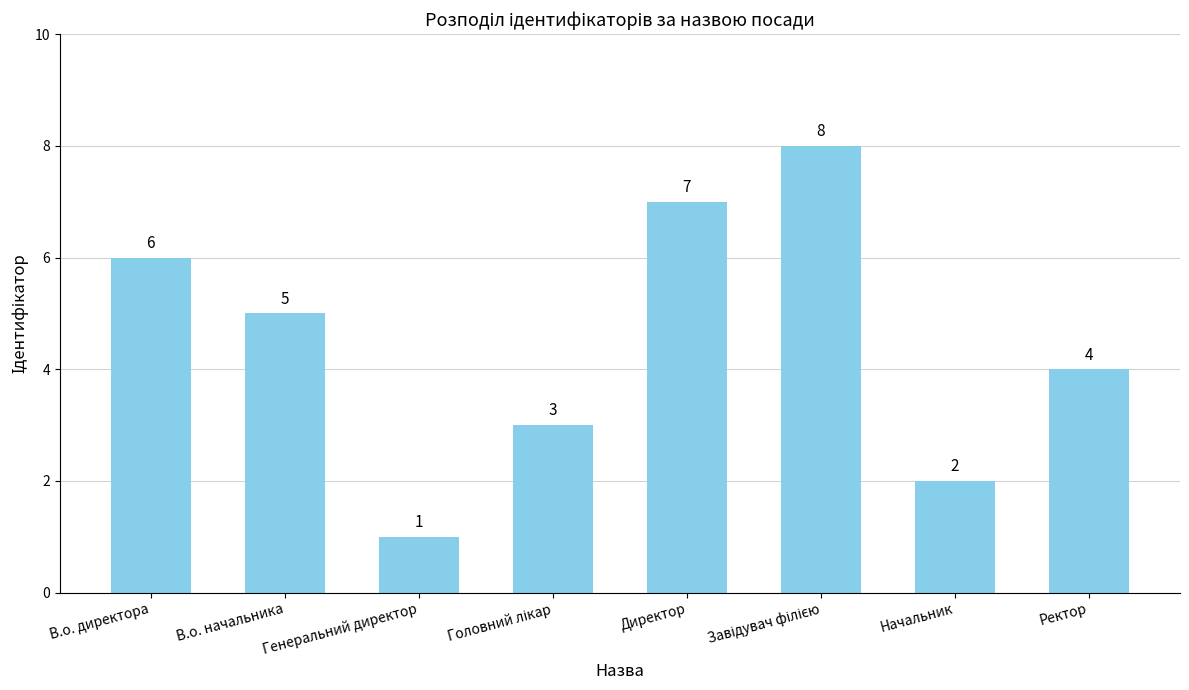

What is the difference between the maximum and second lowest values?

6